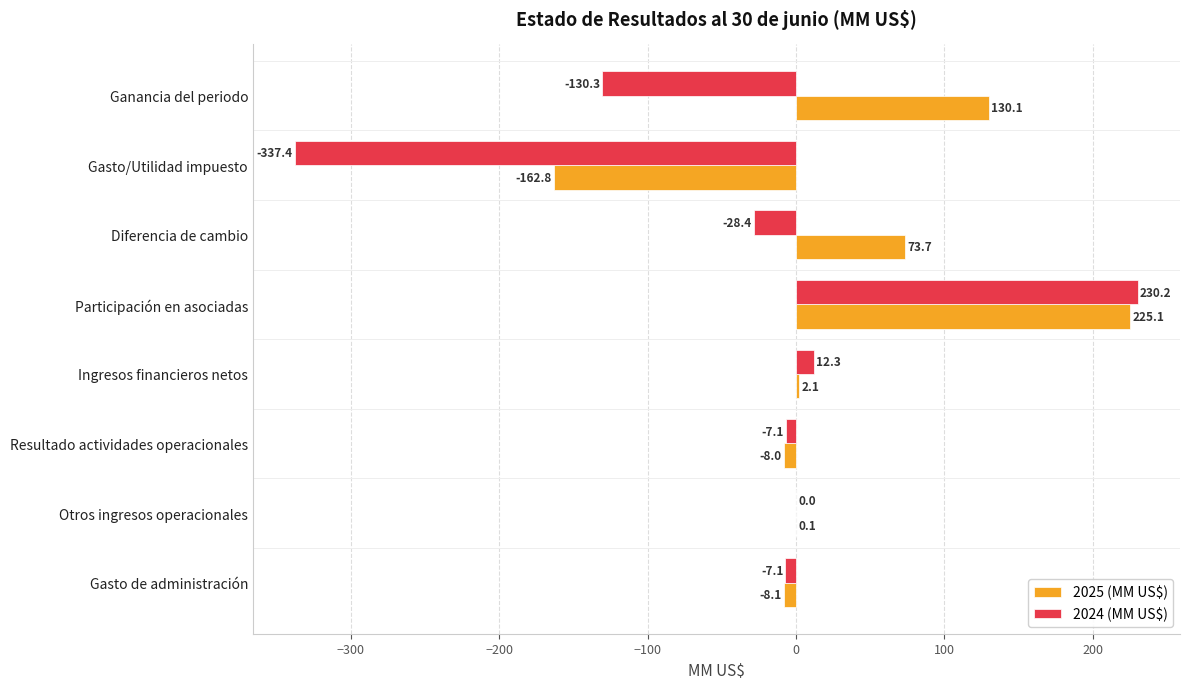

What is the sum of the 2024 (MM US$) values at Resultado actividades operacionales and Otros ingresos operacionales?

-7.1